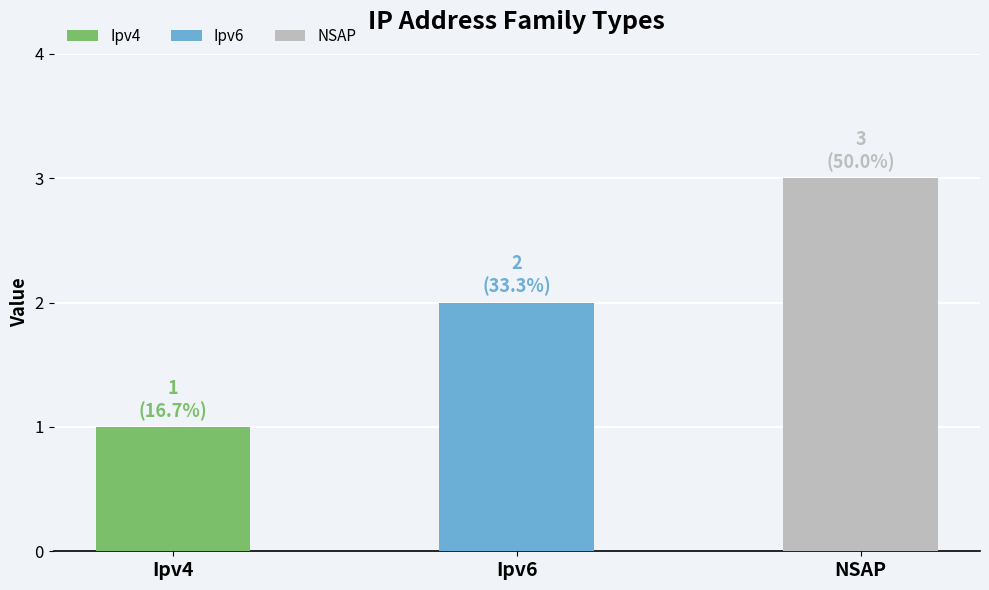

The value at NSAP is 5. True or false?

False